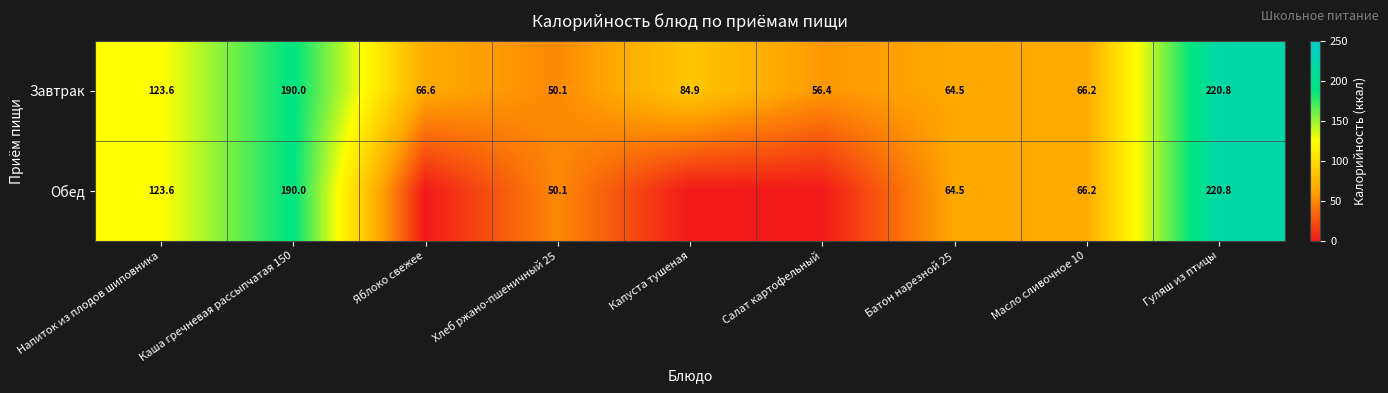

Where does the Завтрак series first go above 66?

Напиток из плодов шиповника